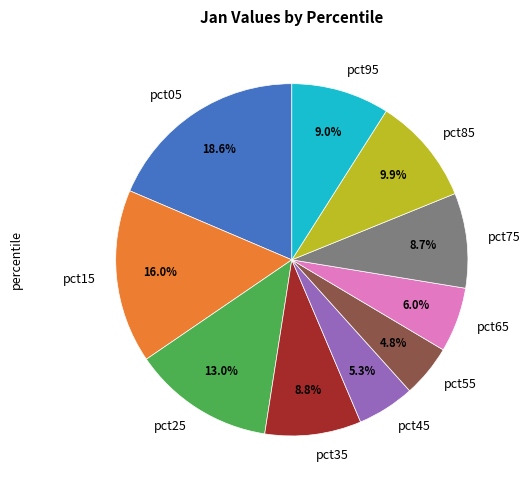

What percentage is the pct35 slice, to the nearest percent?

9%